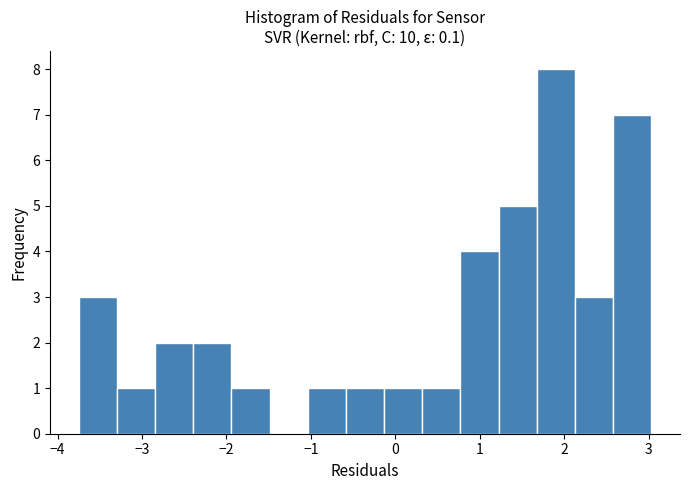

Reading left to right, list every bar in this chart as the range it spans on the x-axis followed by its height. Neither the bar edges nor the heights are printed on the chart, so give them approximately, as read against the axes.

-3.7 to -3.3: 3
-3.3 to -2.8: 1
-2.8 to -2.4: 2
-2.4 to -1.9: 2
-1.9 to -1.5: 1
-1.5 to -1.0: 0
-1.0 to -0.6: 1
-0.6 to -0.1: 1
-0.1 to 0.3: 1
0.3 to 0.8: 1
0.8 to 1.2: 4
1.2 to 1.7: 5
1.7 to 2.1: 8
2.1 to 2.6: 3
2.6 to 3.0: 7